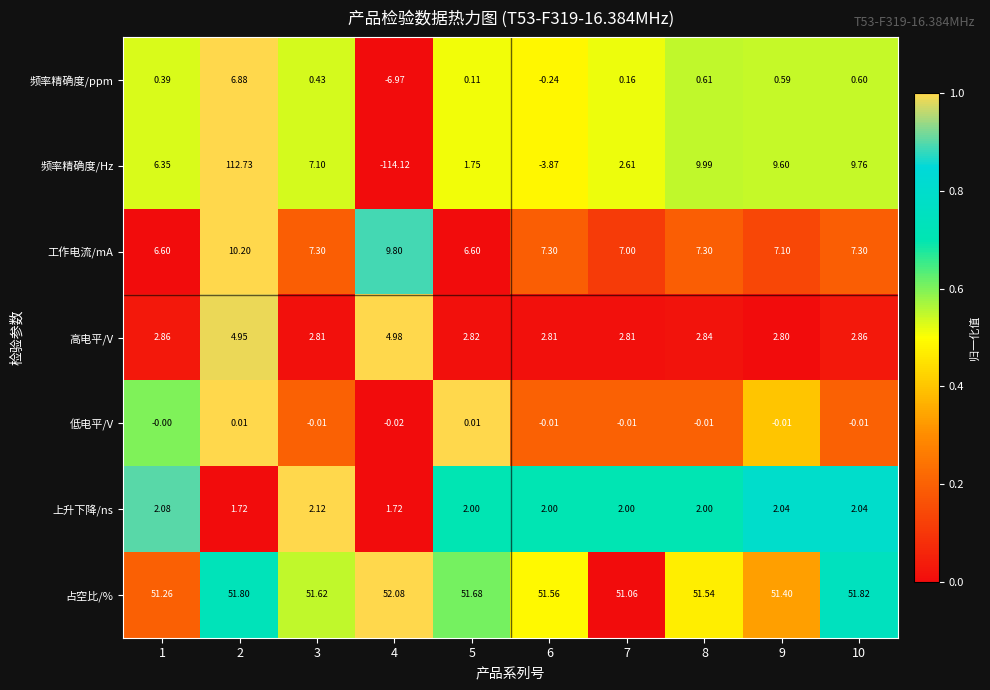

Rank the series at 4 from highest to lowest value.

占空比/%, 工作电流/mA, 高电平/V, 上升下降/ns, 低电平/V, 频率精确度/ppm, 频率精确度/Hz